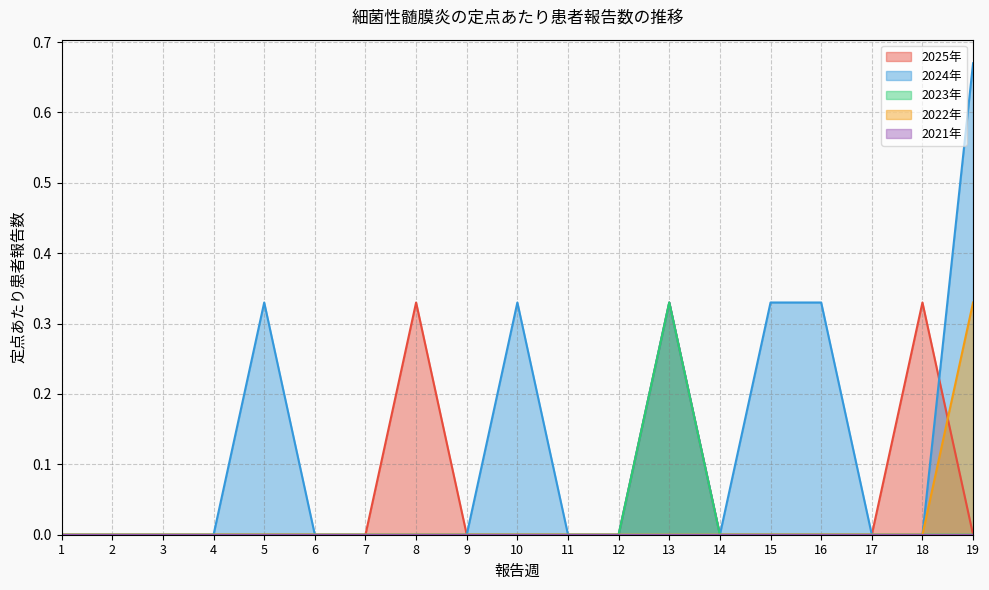

True or false: 2023年 and 2024年 intersect in this chart.

False